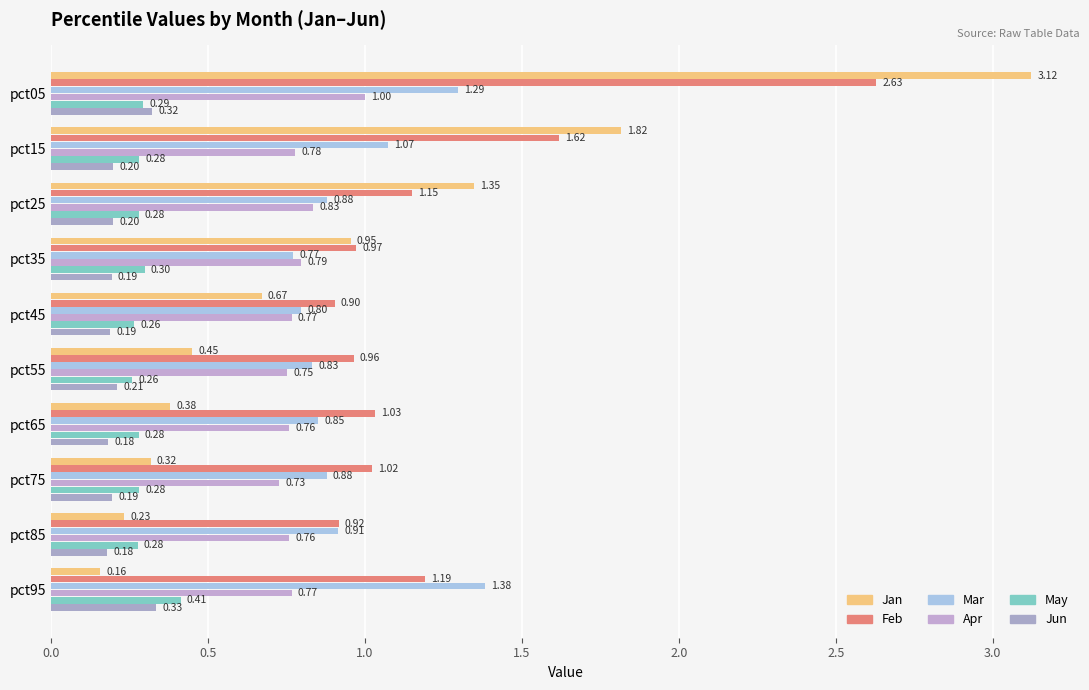

Which series has the widest spread of values?

Jan